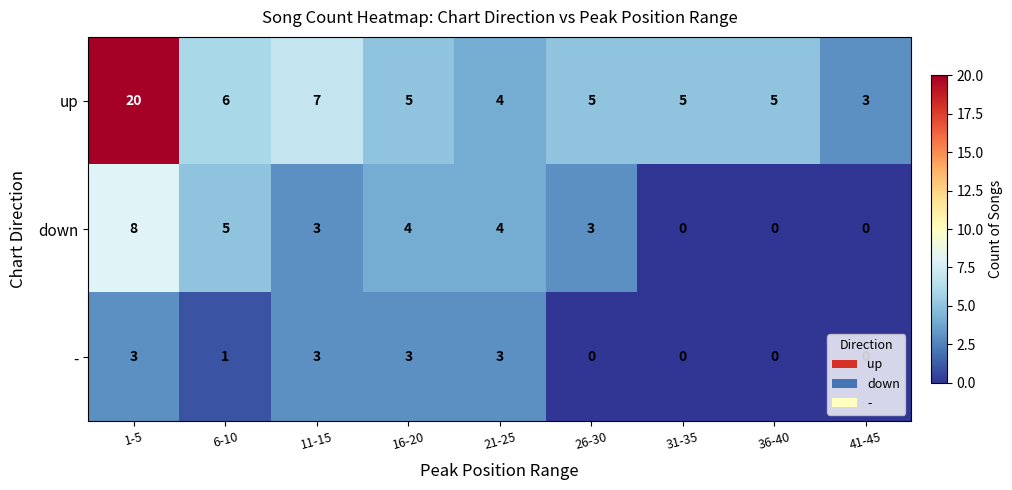

At which category is the sum across all series the highest?

1-5